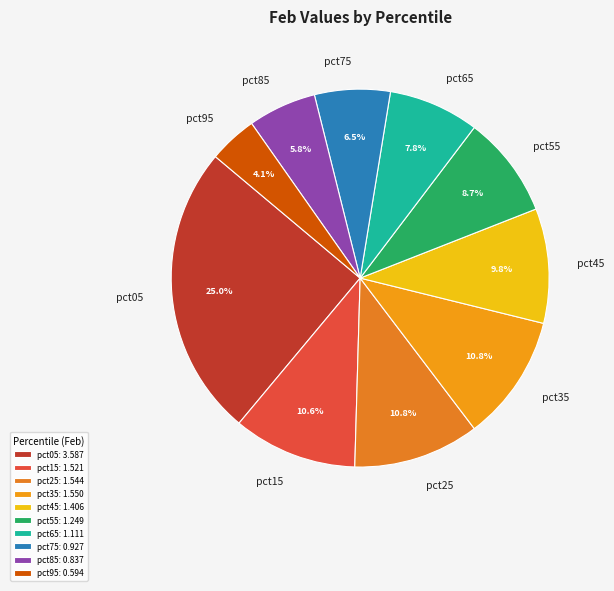

What percentage is the pct85 slice, to the nearest percent?

6%